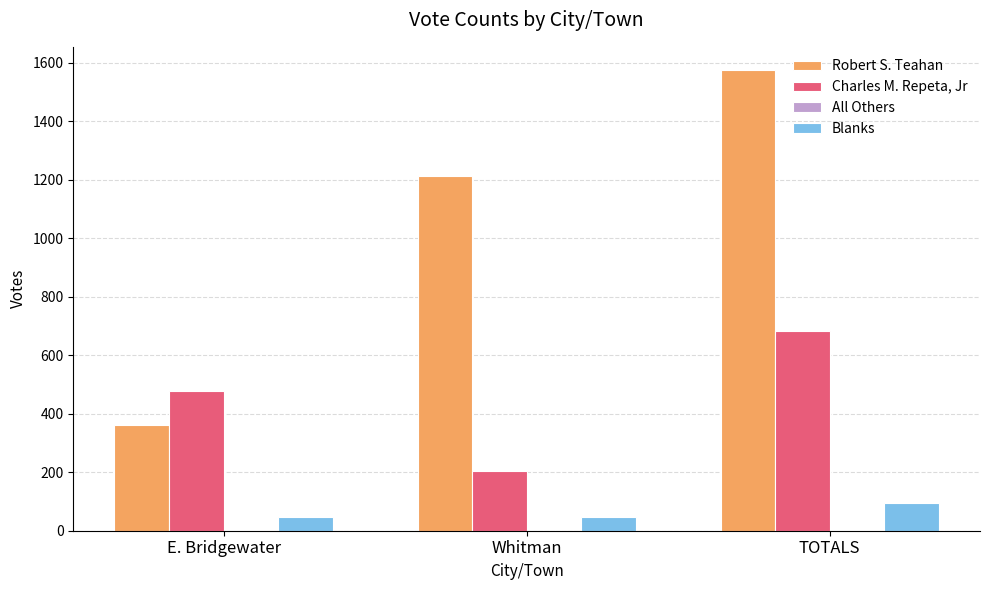

What is the maximum value for Robert S. Teahan?

1575